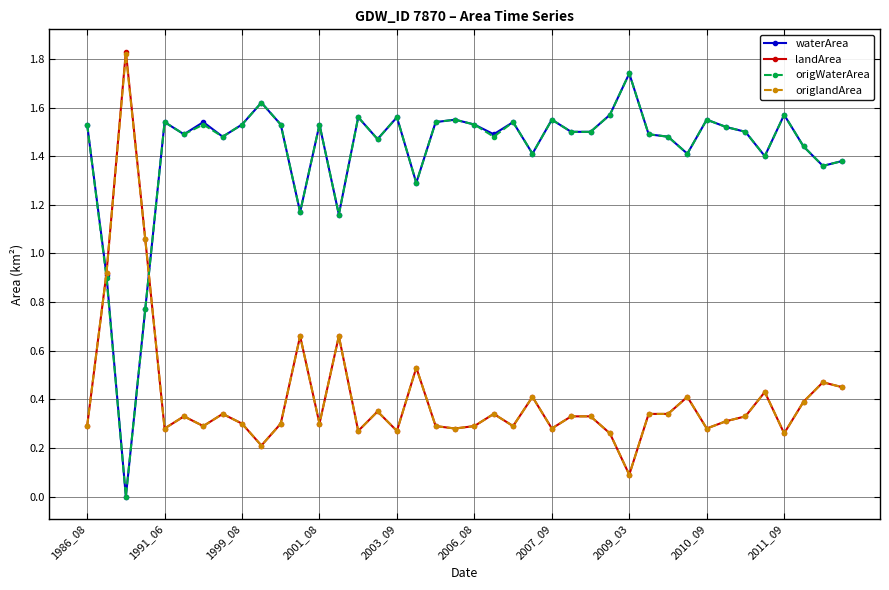

At how many categories does at least one series exceed 1?

39